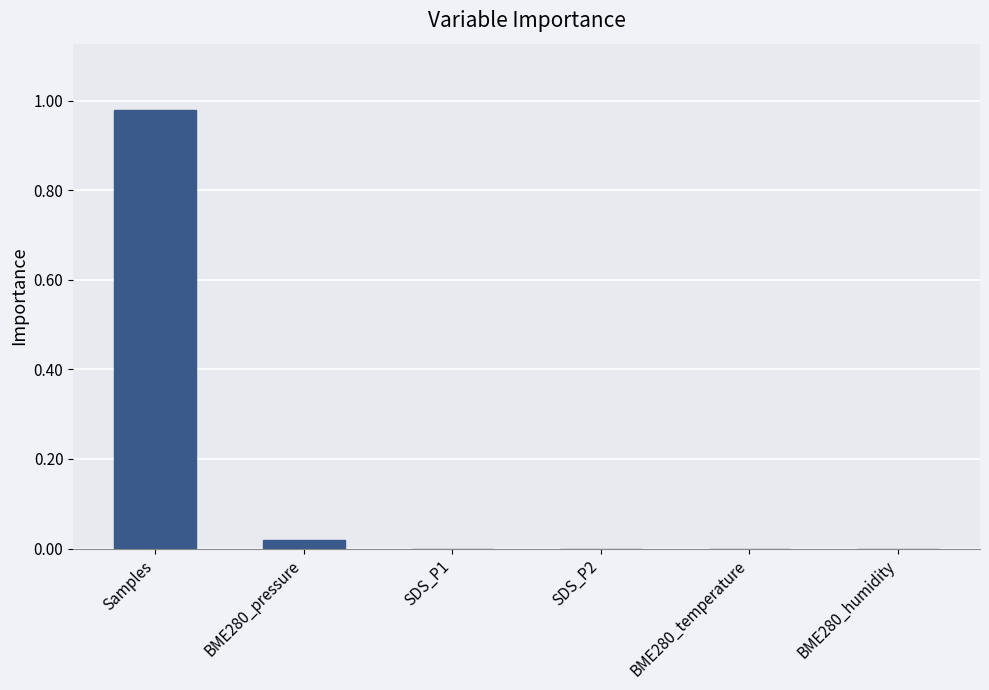

The value at BME280_temperature is 0.0. True or false?

True